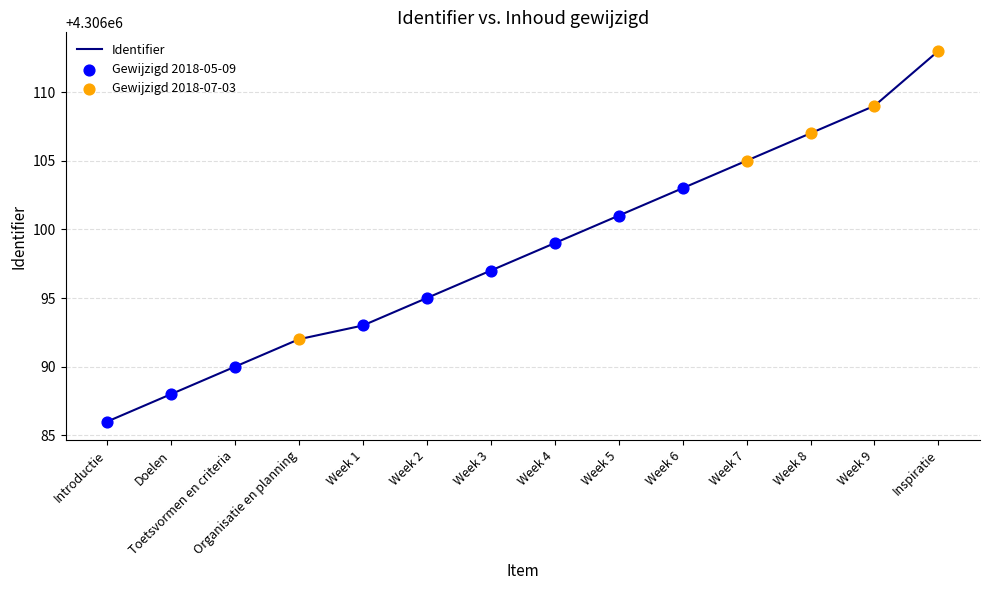

Between Introductie and Week 5, which is larger?

Week 5